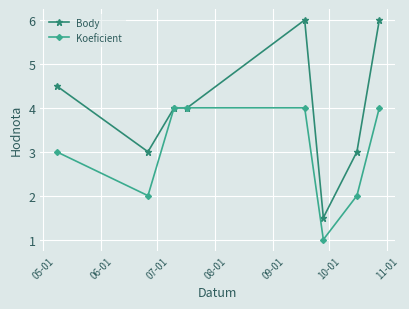

List the series in order of their peak value, lowest first.

Koeficient, Body